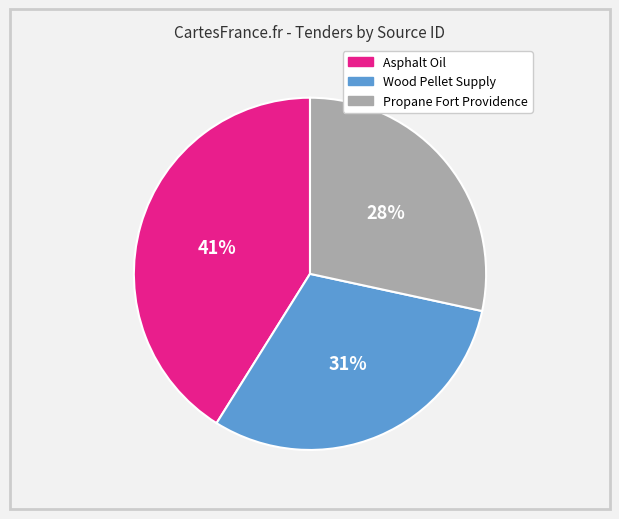

What is the largest slice in the pie chart?

Asphalt Oil